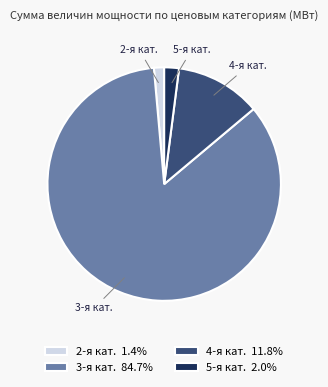

What is the ratio of the value at 5-я кат. 2.0% to the value at 2-я кат. 1.4%?

1.4